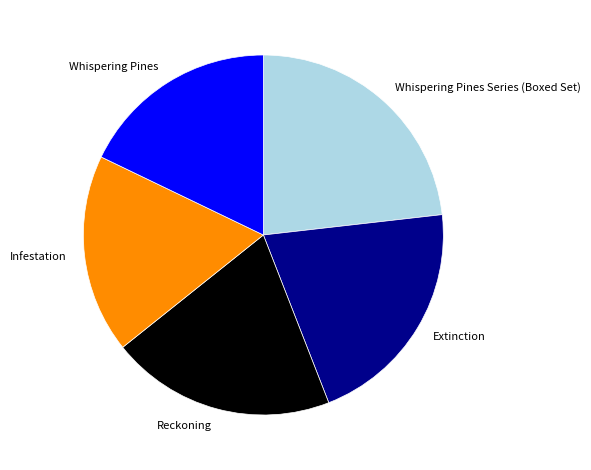

Approximately how many times larger is the value at Whispering Pines Series (Boxed Set) compared to Extinction?

1.1